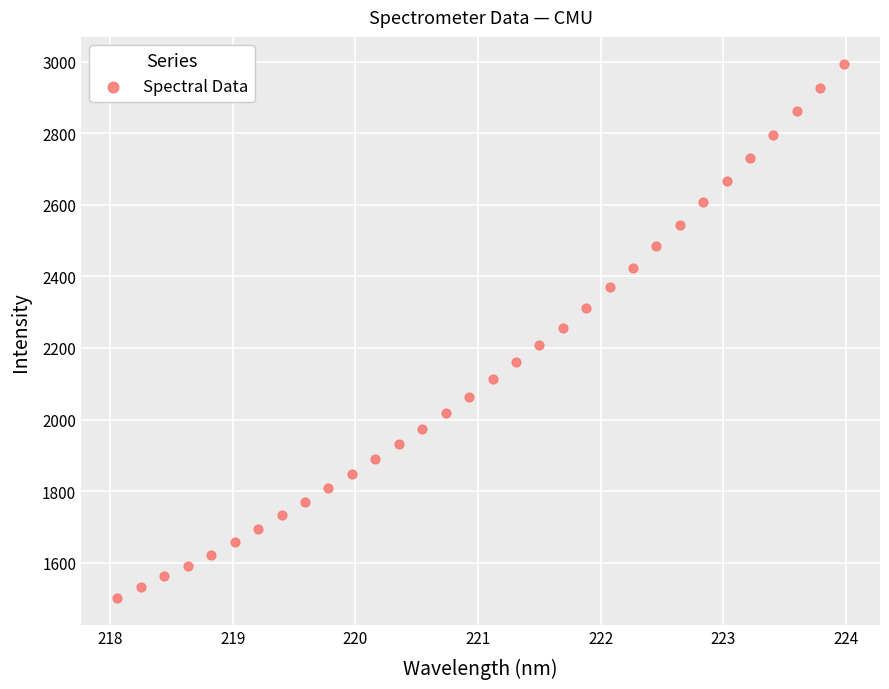

What is the range of Y values (max minus min)?

1493.5